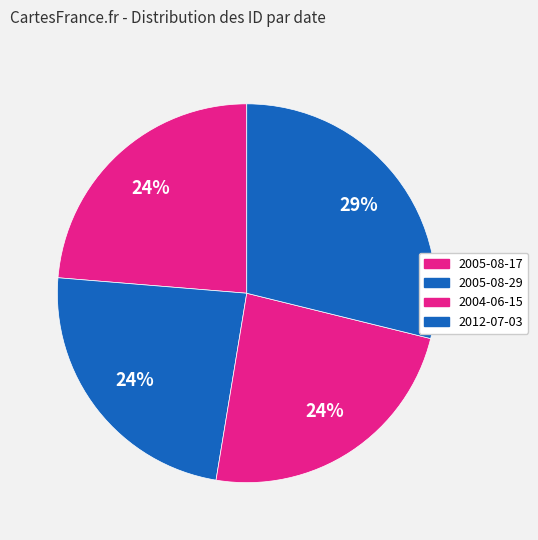

Which category has the smallest portion of the pie?

2005-08-17